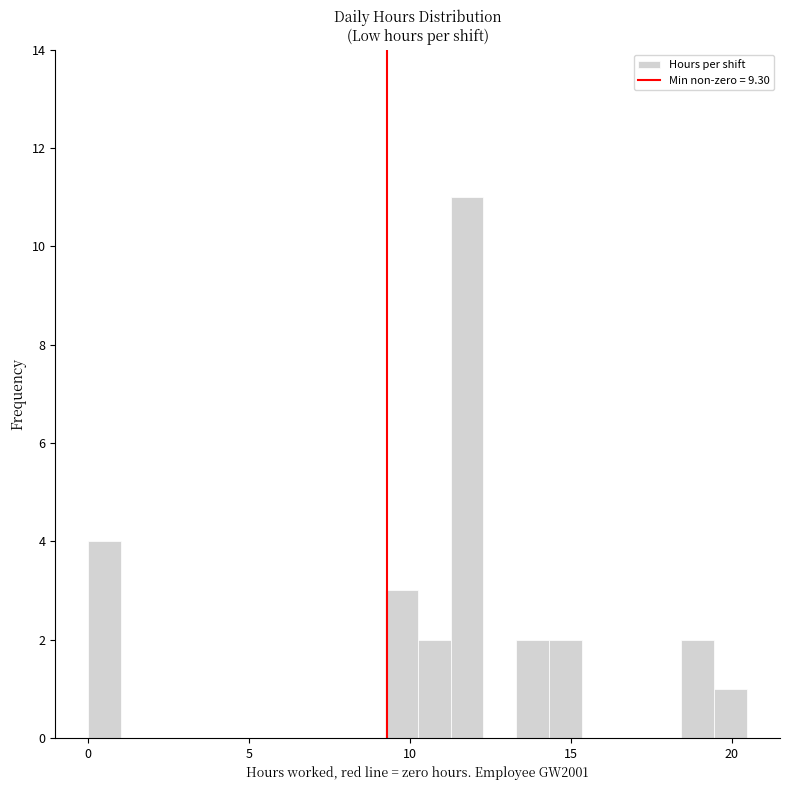

Around what value on the x-axis is the tallest bar? Give the approximate position of its centre, as read against the axis.

12.0